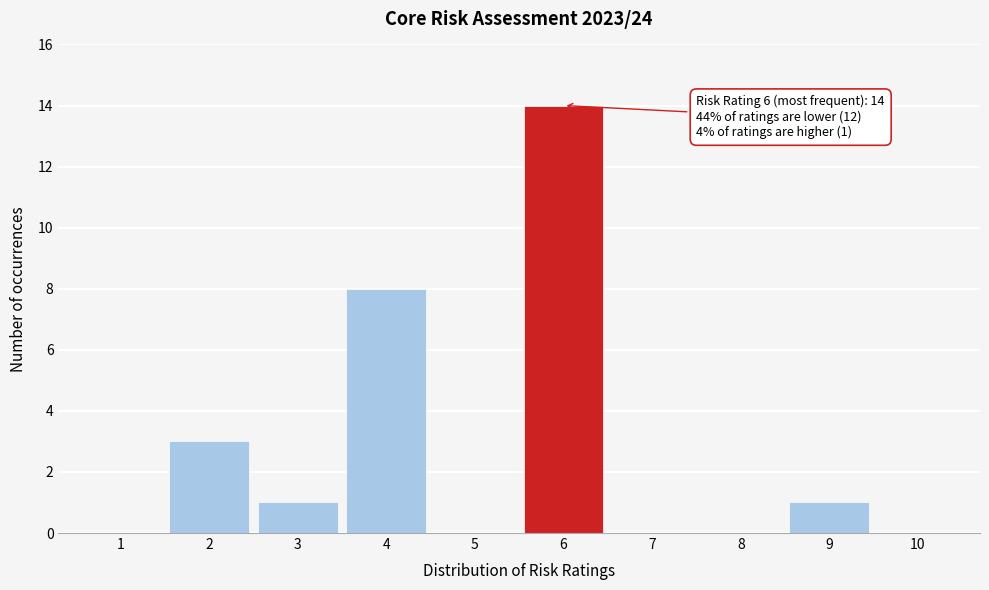

Reading left to right, transcribe all the data shown in this chart.

1=0	2=3	3=1	4=8	5=0	6=14	7=0	8=0	9=1	10=0